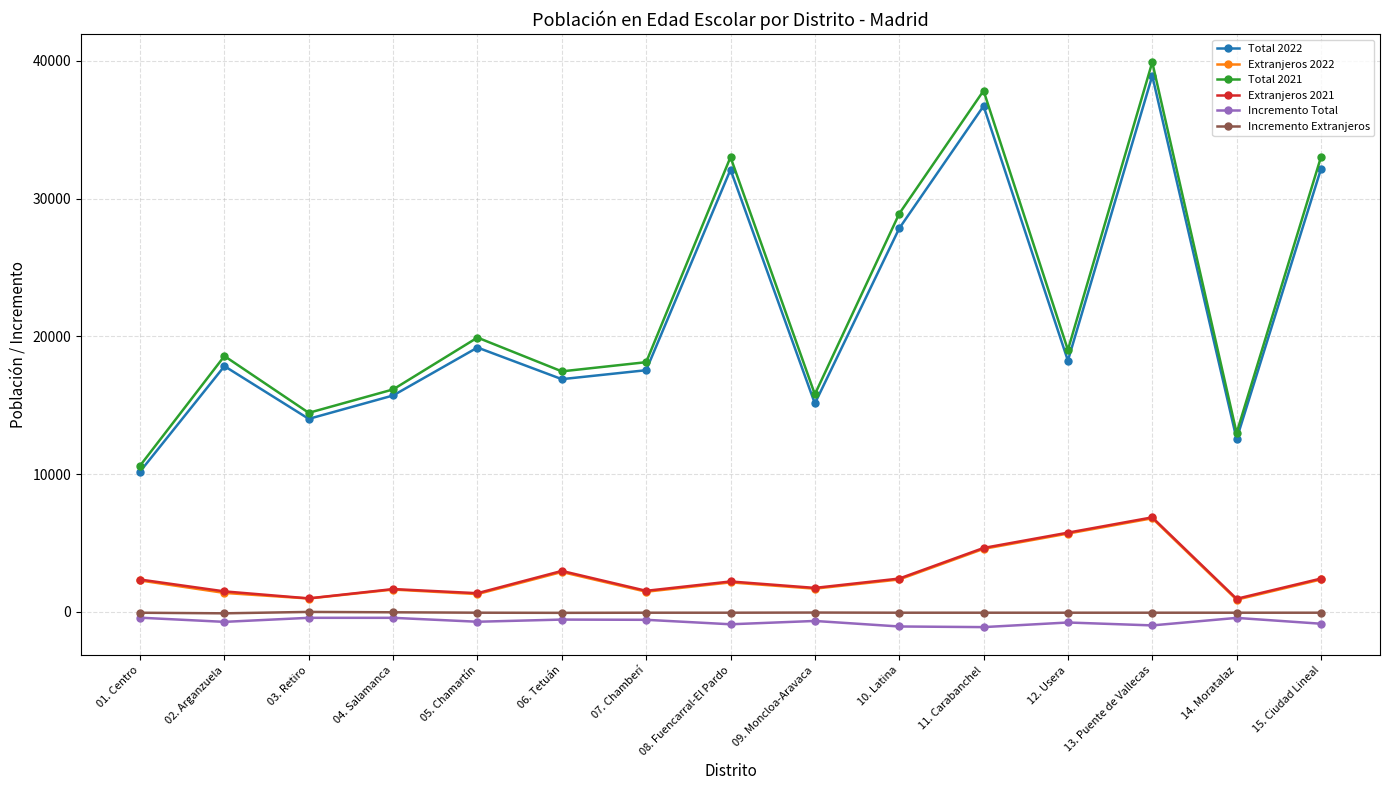

Is this an area chart (filled region under the line)?

No